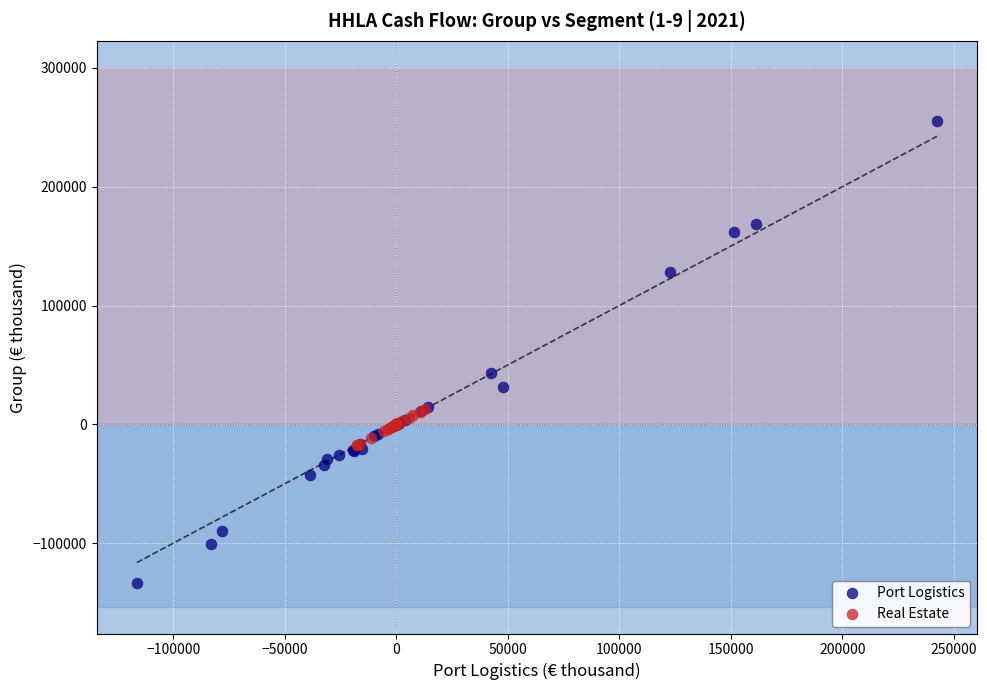

Which series contains the lowest Y value?

Port Logistics